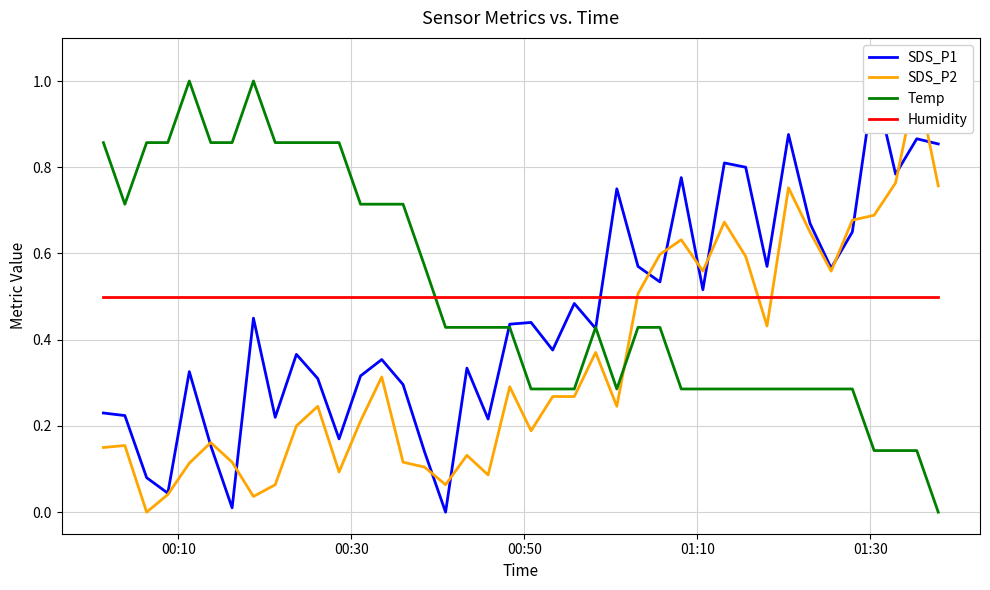

True or false: Temp and Humidity cross at least once.

True